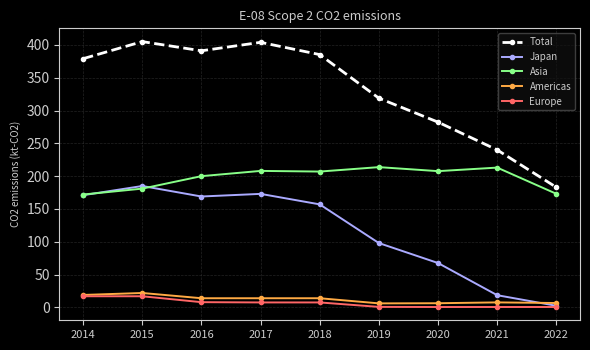

True or false: Total and Europe intersect in this chart.

False